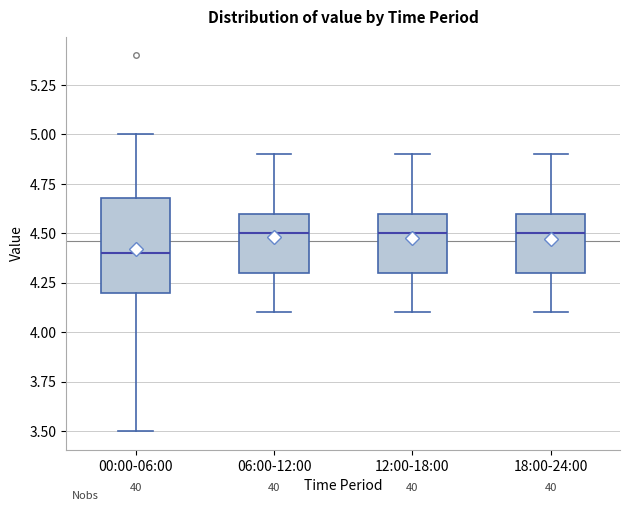

Where is the upper edge of the box for 12:00-18:00 on the y-axis? The values are not printed on the chart, so give them approximately, as read against the axis.

4.6